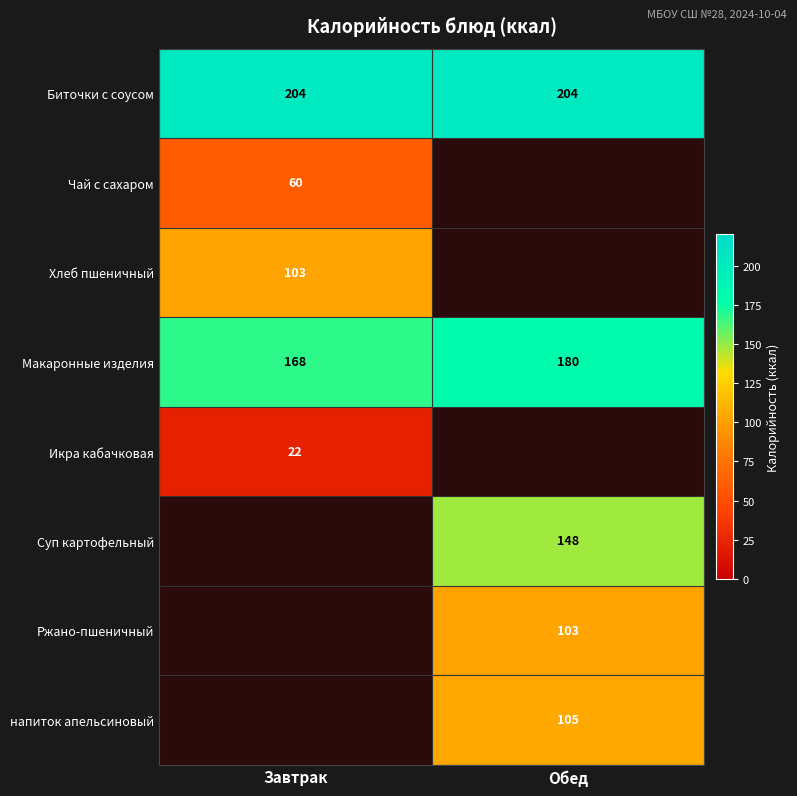

Rank the categories by Макаронные изделия value from highest to lowest.

Обед, Завтрак